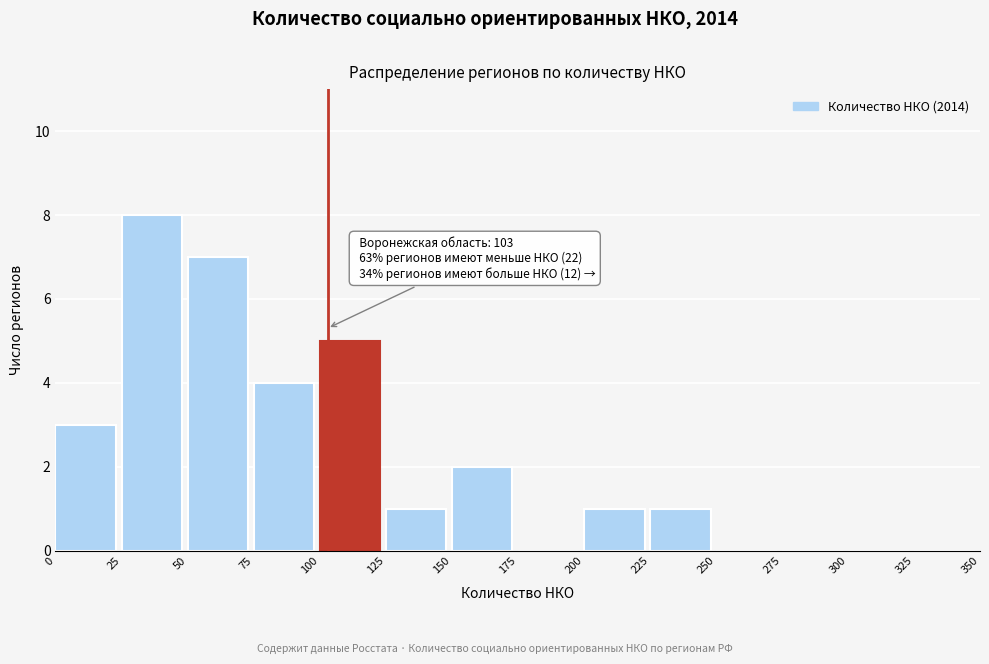

Which range on the x-axis has the tallest bar?

25 to 50